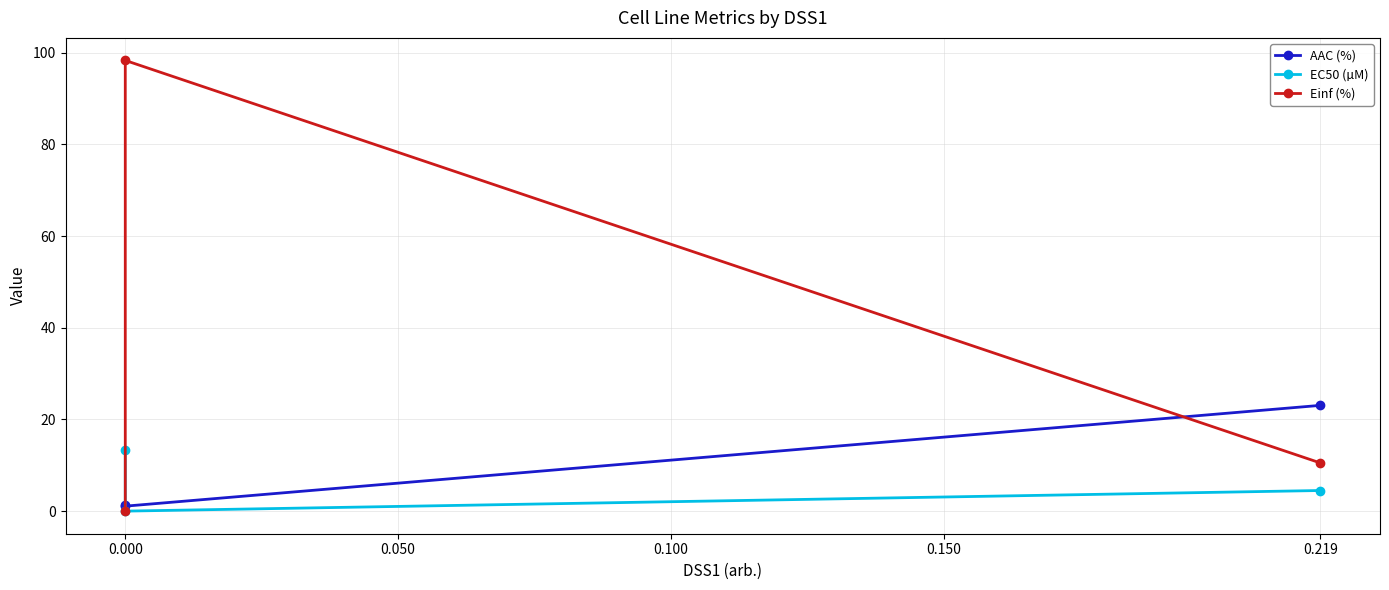

Rank the series at 0.219 from lowest to highest value.

EC50 (µM), Einf (%), AAC (%)